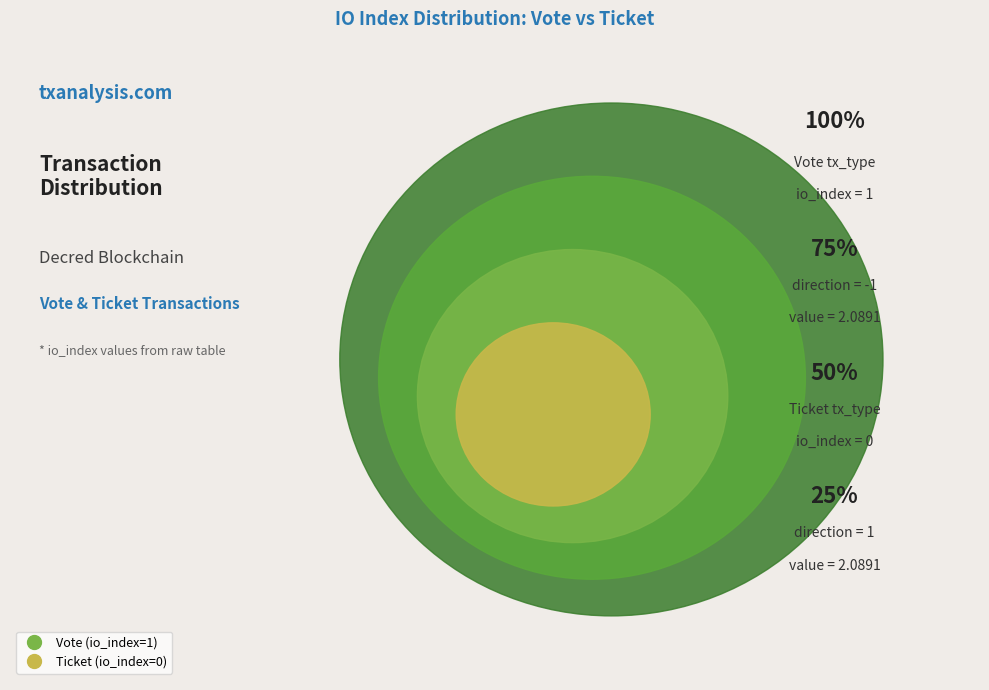

Do Ticket (io_index=0) and Vote (io_index=1) together represent more than half of the pie?

Yes